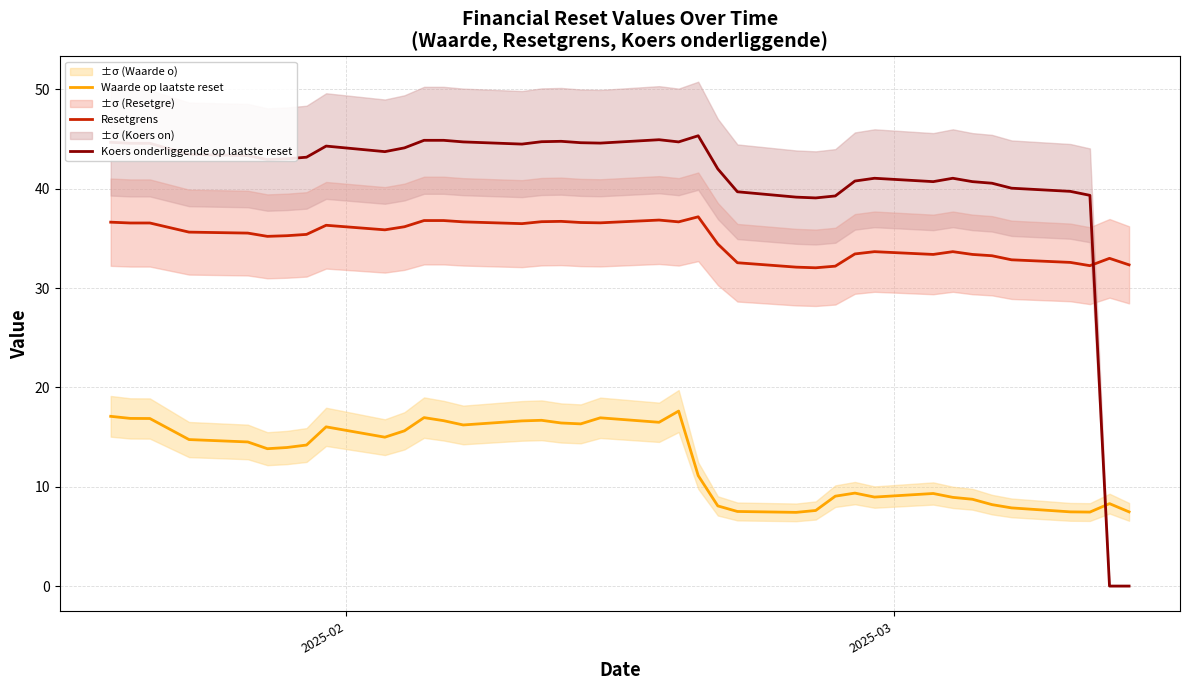

True or false: Waarde op laatste reset and Resetgrens intersect in this chart.

False